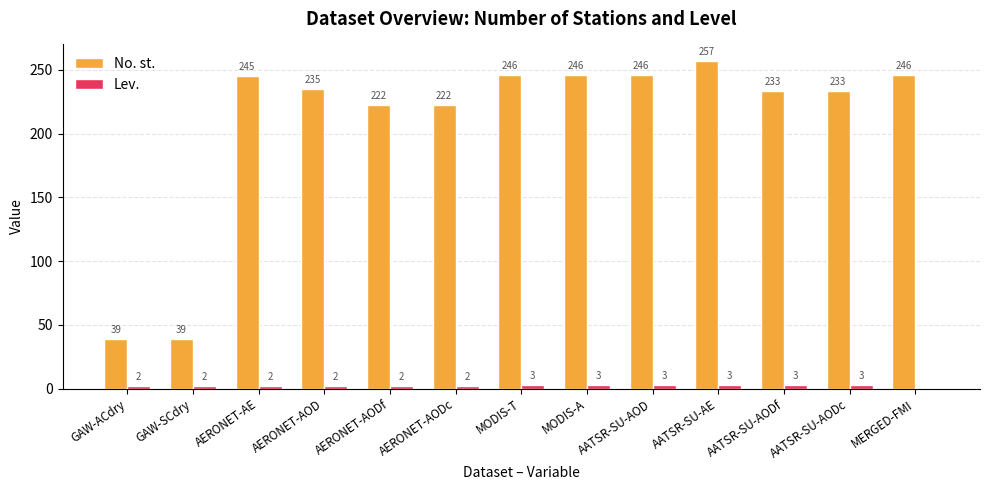

Which series has the largest range (max minus min)?

No. st.